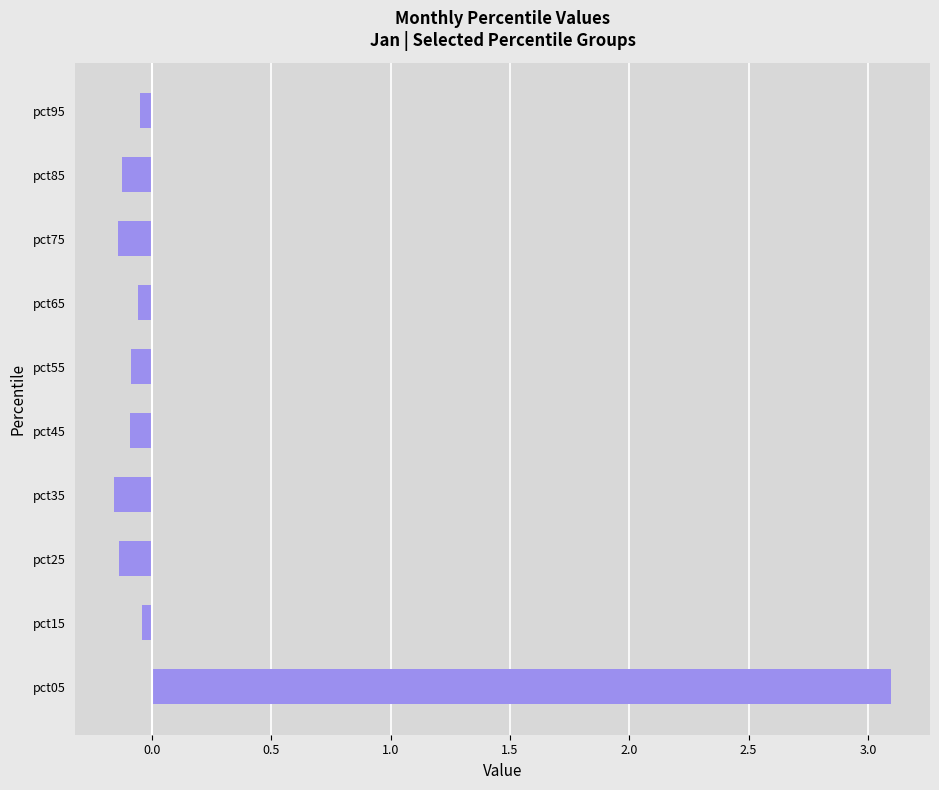

What is the greatest value displayed?

3.1